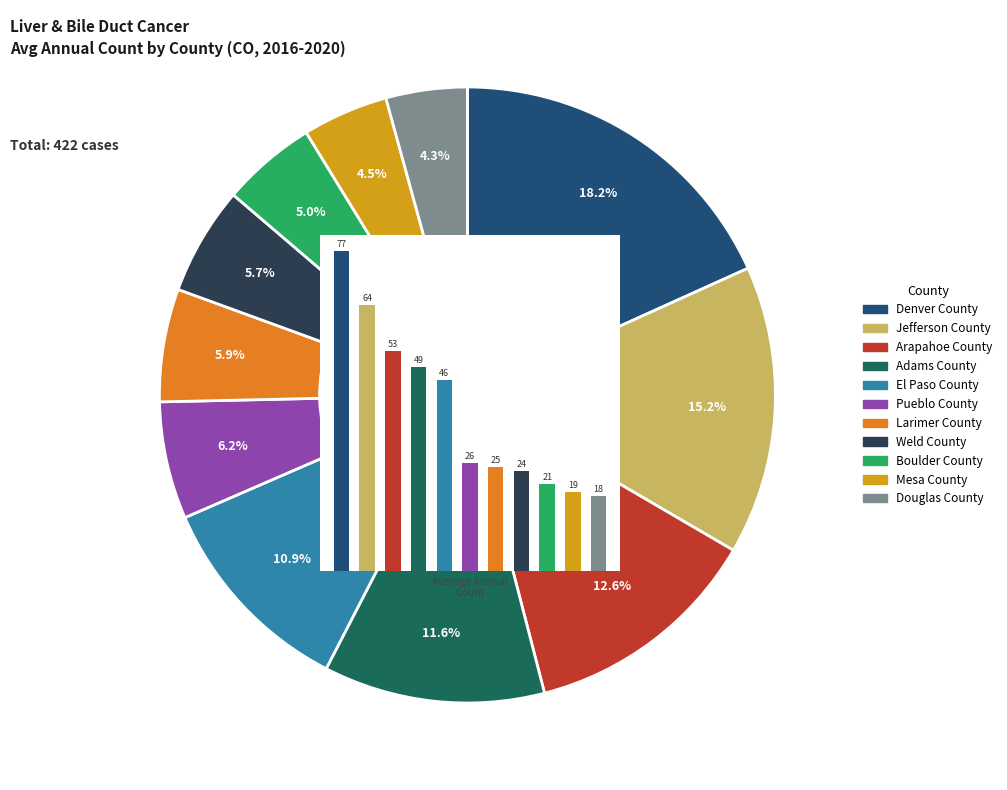

Combined, what portion of the pie is Boulder County and Pueblo County?

11.1%